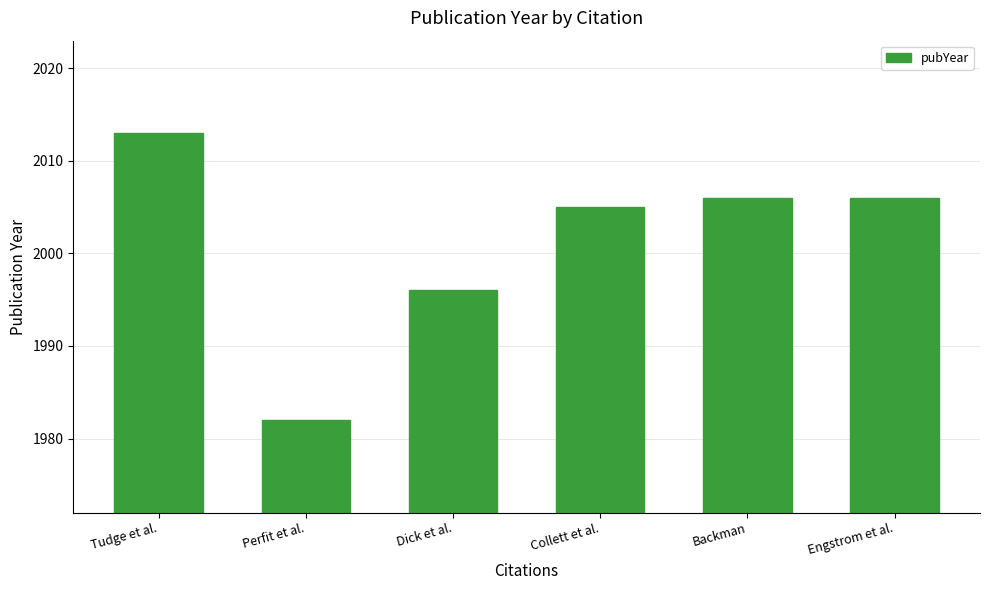

What is the maximum value shown in the chart?

2013